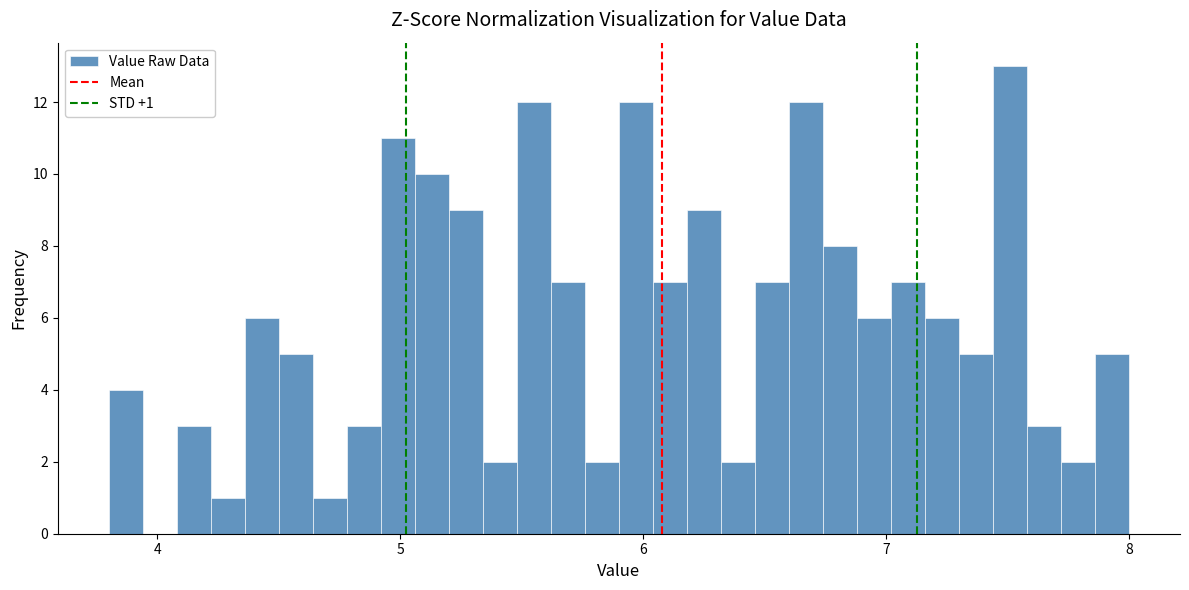

Read against the x-axis, roughly where is the centre of the tallest bar?

7.5